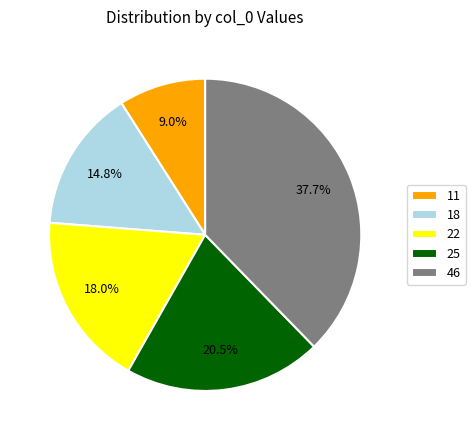

Does any single category account for the majority?

No